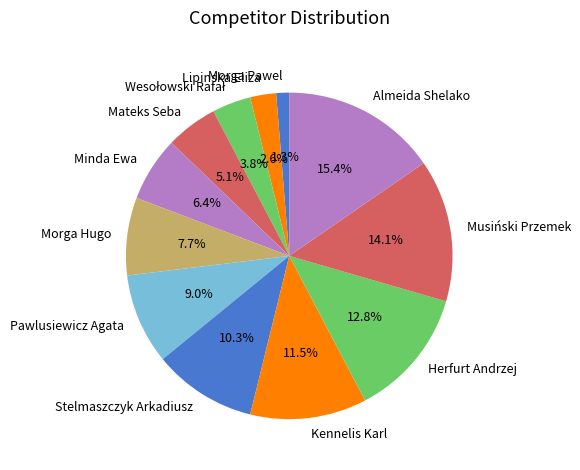

Does Almeida Shelako represent more than half of the total?

No